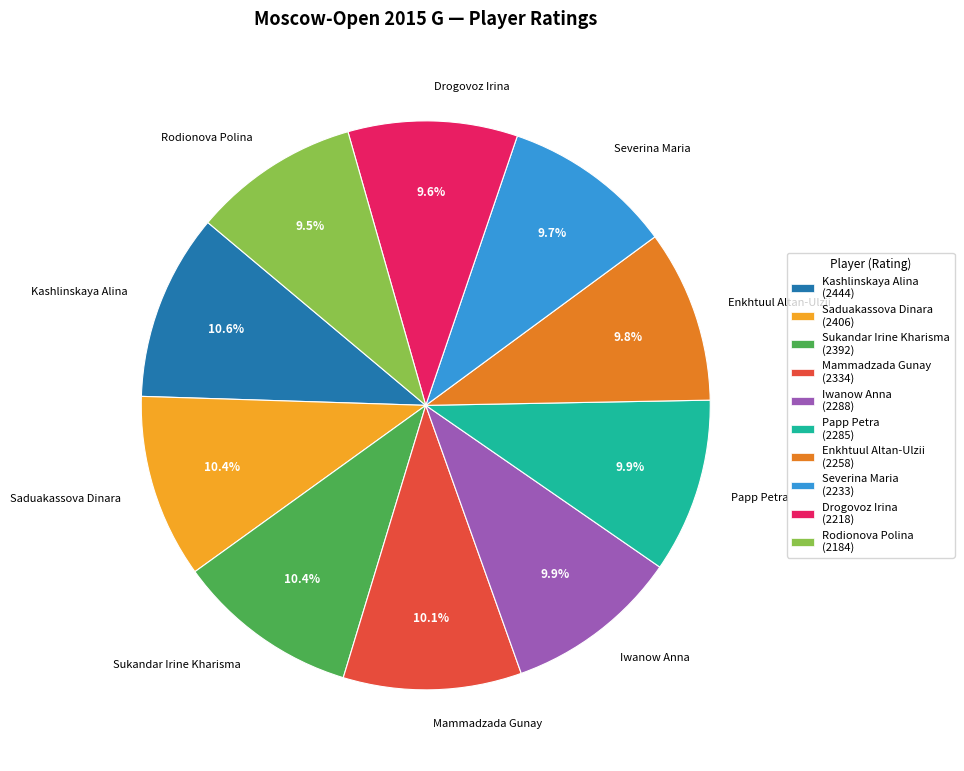

Count the number of slices in the pie.

10